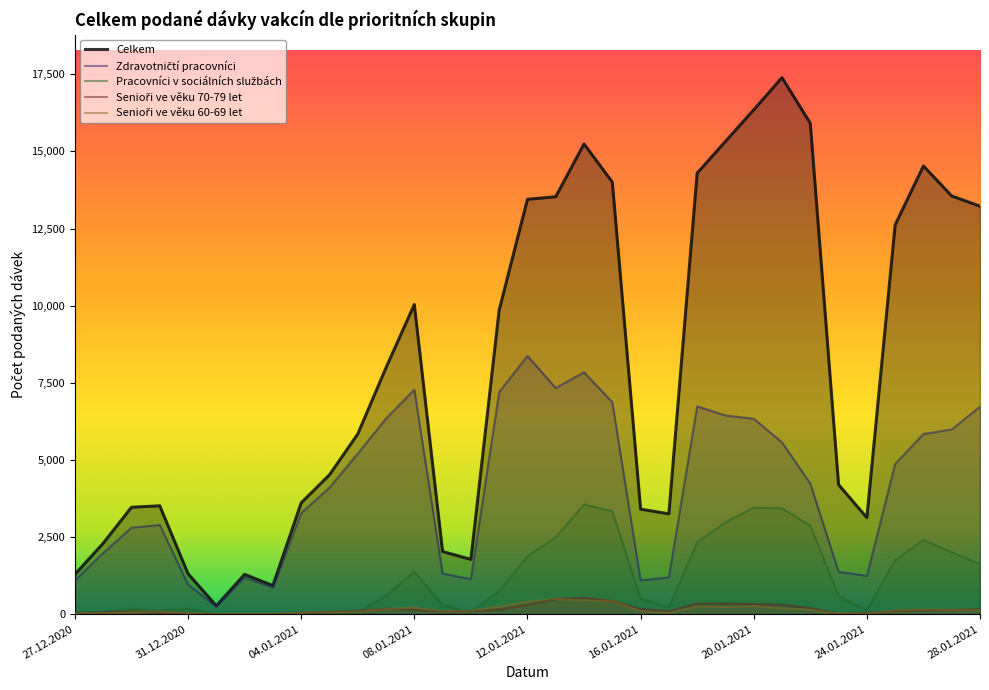

Does the chart display data point markers on the line(s)?

No